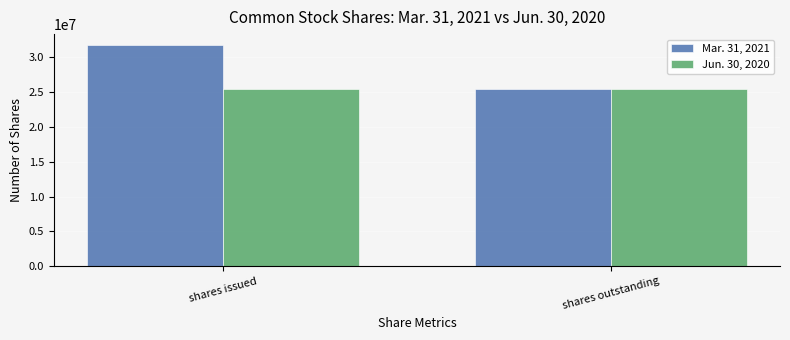

Reading left to right, extract all data points from this chart.

Mar. 31, 2021: 31740244	25492713
Jun. 30, 2020: 25492713	25492713